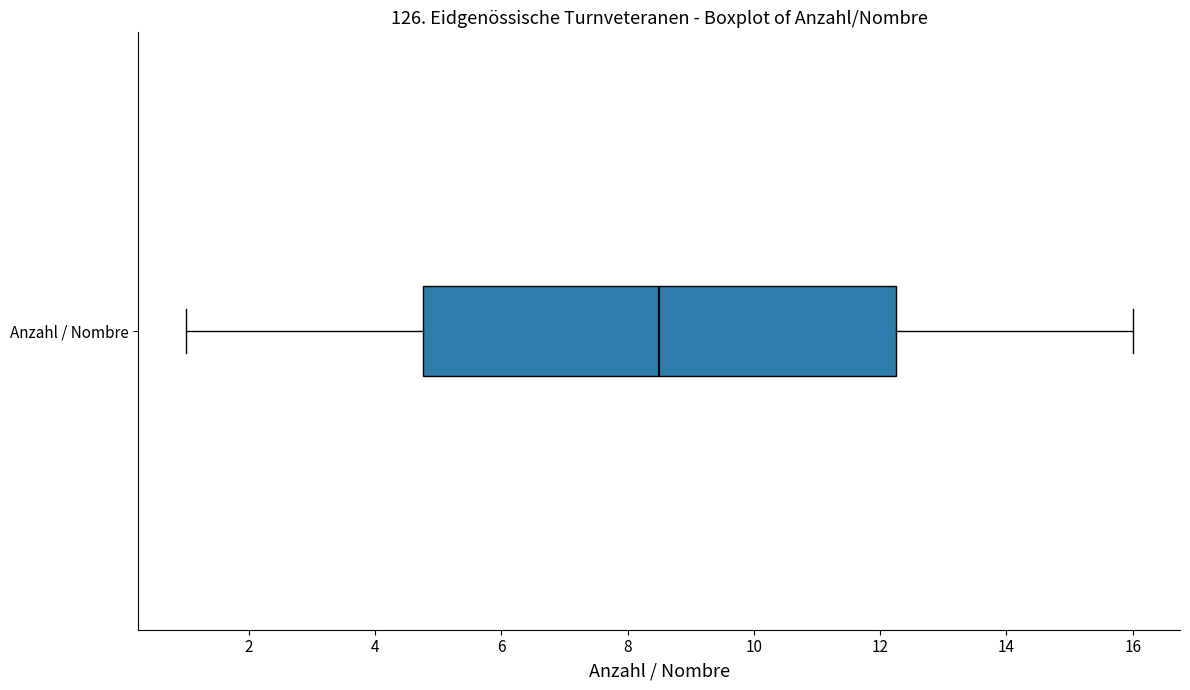

Where is the left edge of the box for Anzahl / Nombre on the x-axis? The values are not printed on the chart, so give them approximately, as read against the axis.

4.8